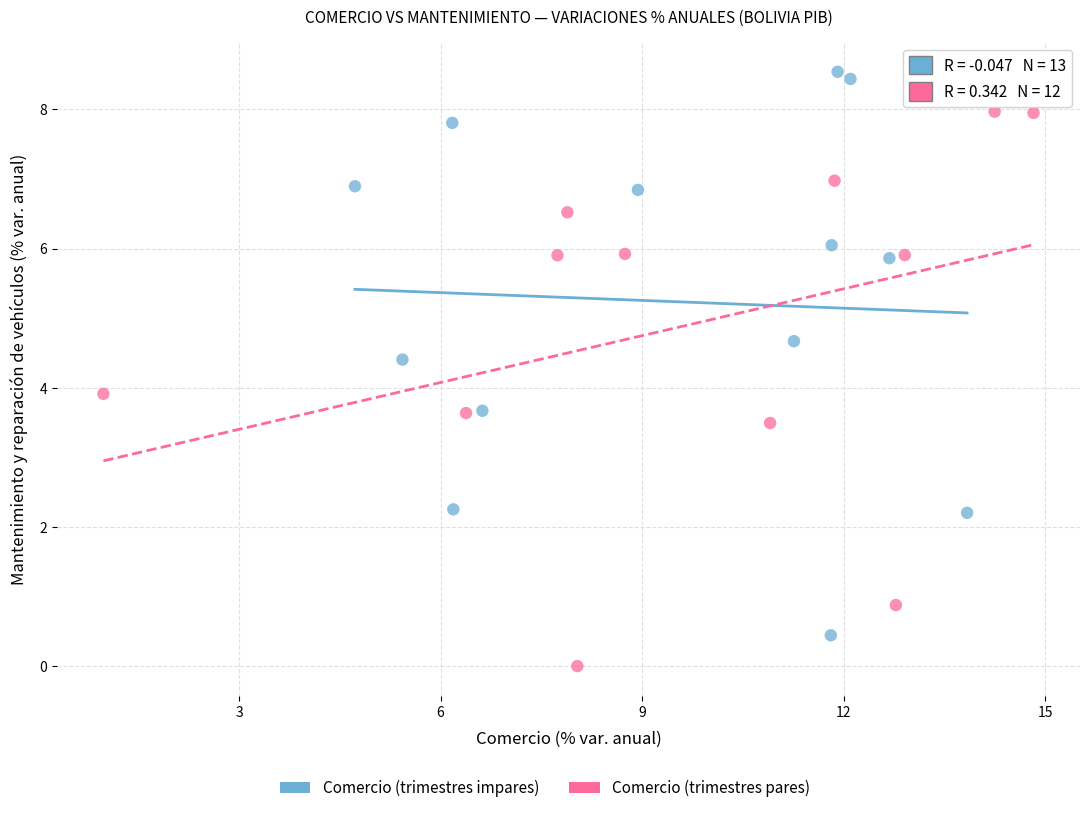

Which series reaches the minimum Y coordinate?

Comercio (trimestres pares)